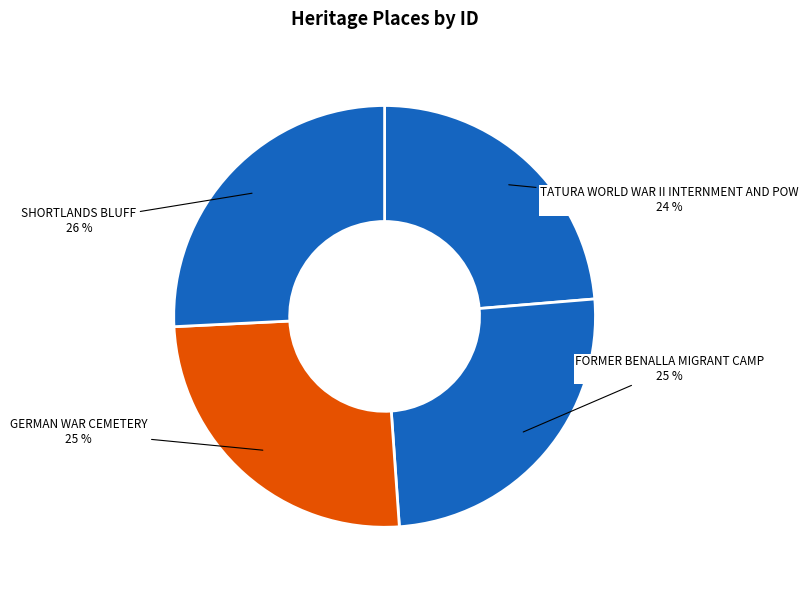

Combined, do GERMAN WAR CEMETERY and TATURA WORLD WAR II INTERNMENT AND POW account for over 50%?

No